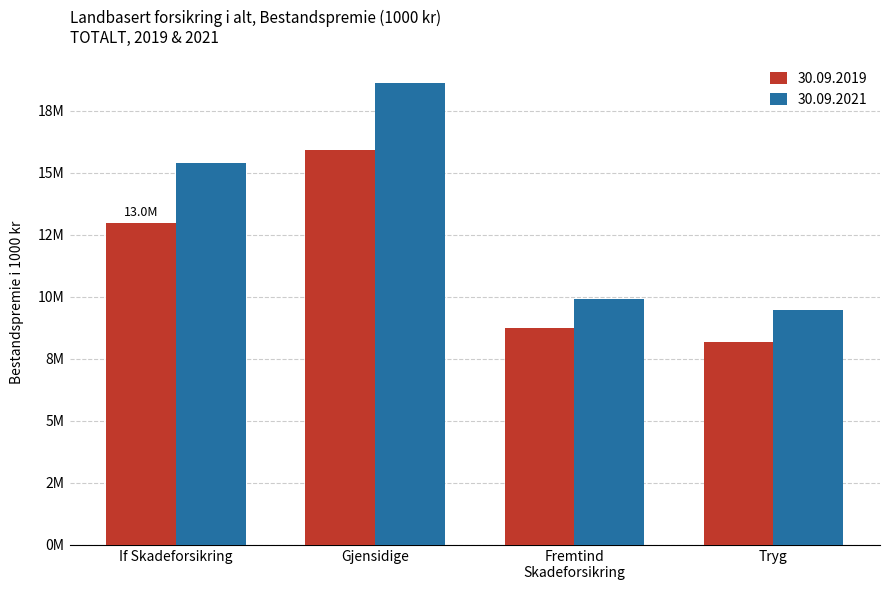

What are all the series names shown in the legend?

30.09.2019, 30.09.2021